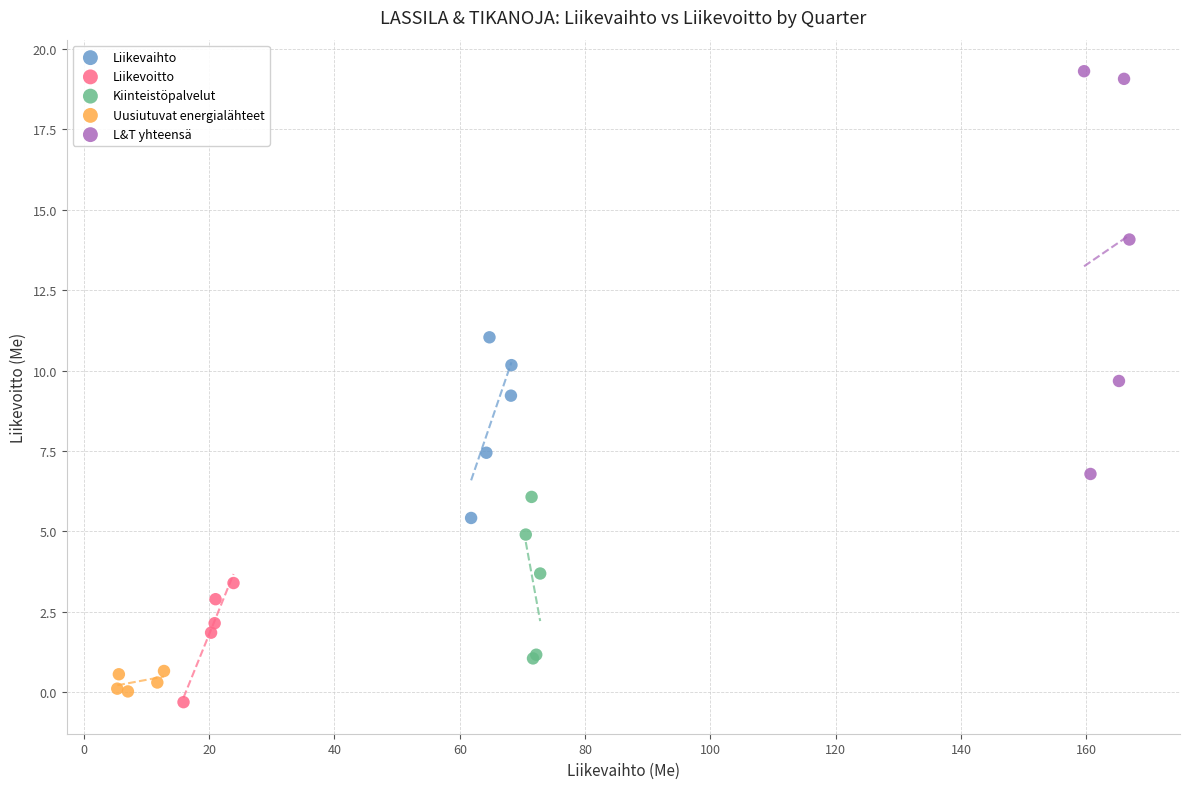

Which series has the widest spread of Y values?

L&T yhteensä